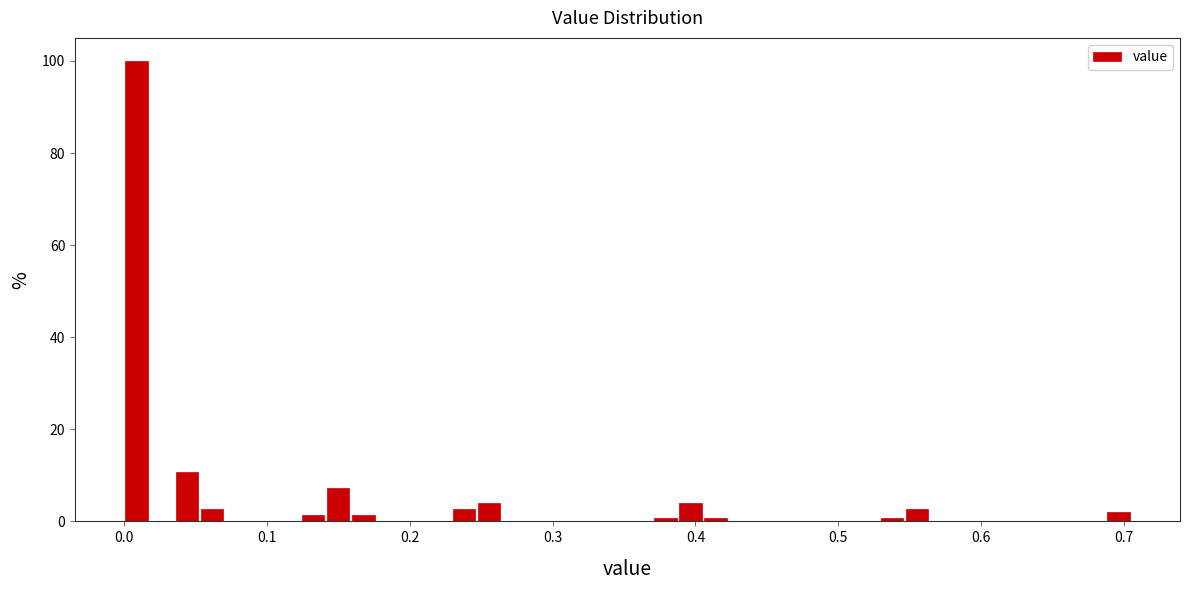

Around what value on the x-axis is the tallest bar? Give the approximate position of its centre, as read against the axis.

0.01